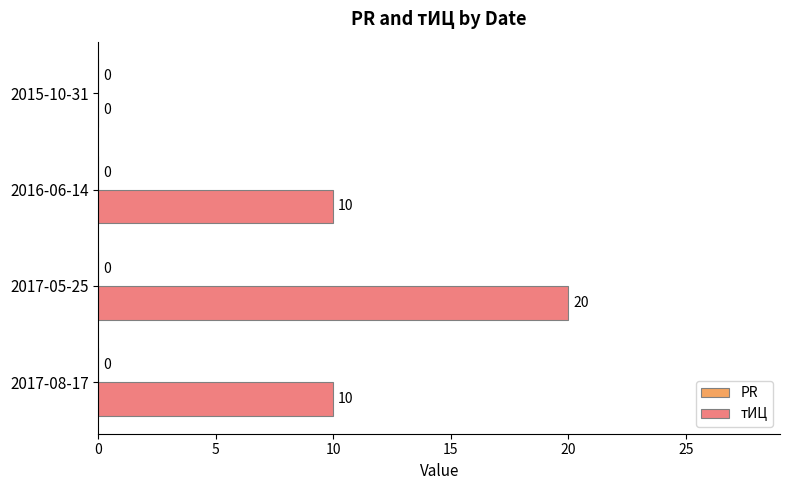

Which has a higher value, 2017-05-25 or 2015-10-31?

2017-05-25